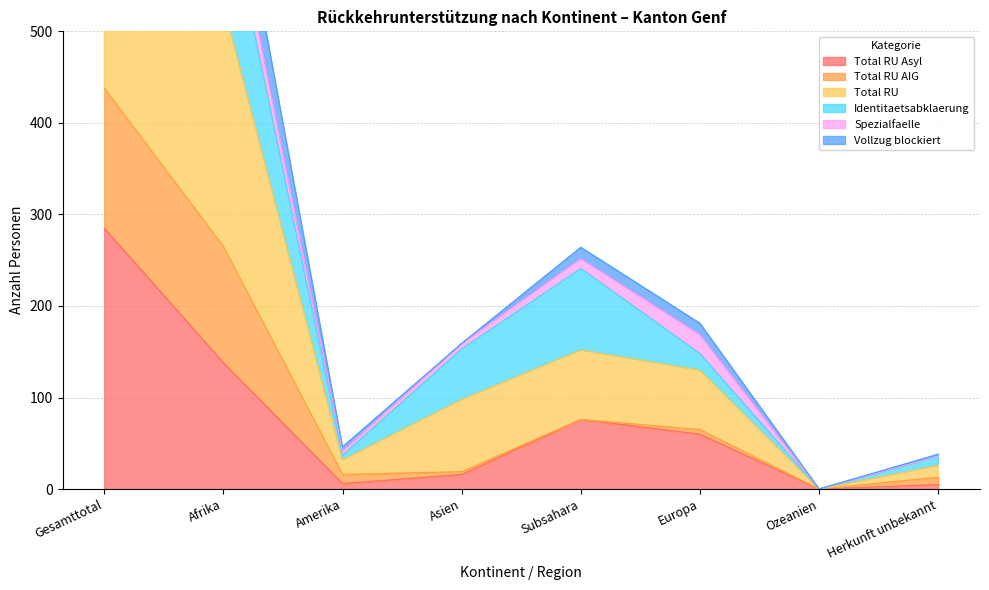

The Total RU Asyl series shows 76 at Subsahara. True or false?

True